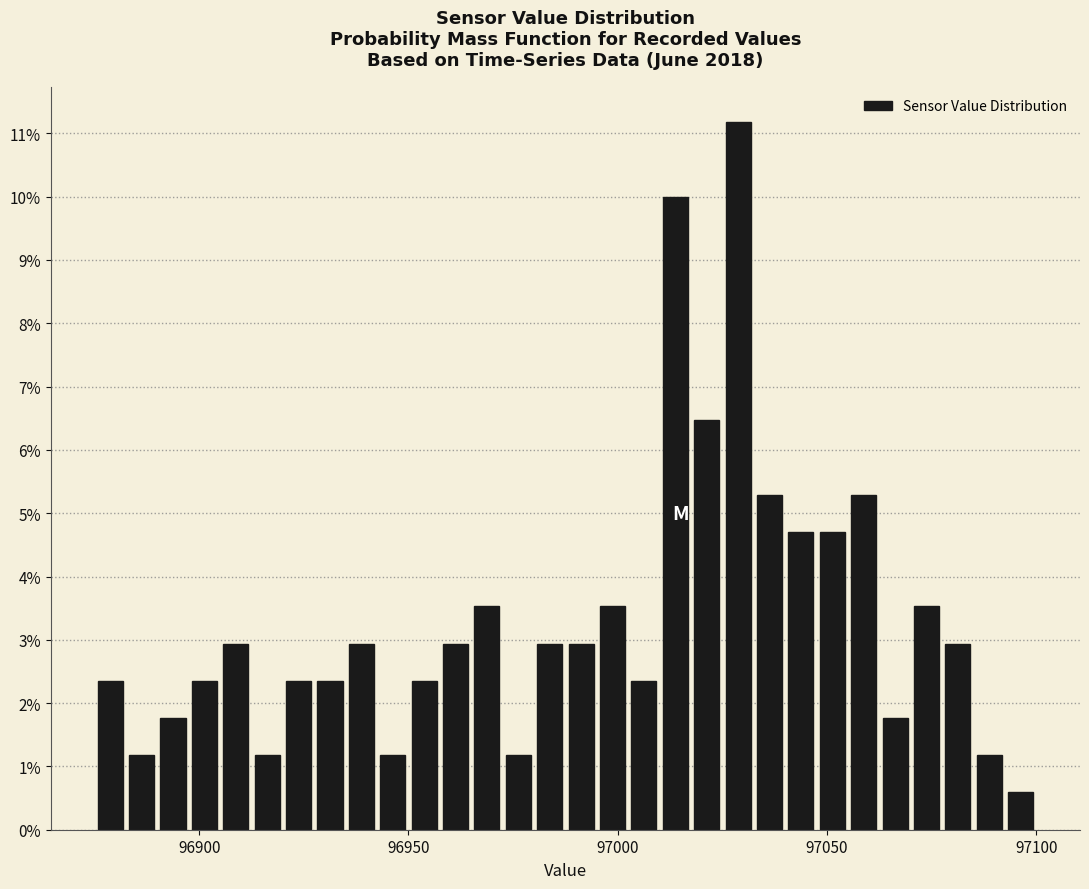

Around what value on the x-axis is the tallest bar? Give the approximate position of its centre, as read against the axis.

97030